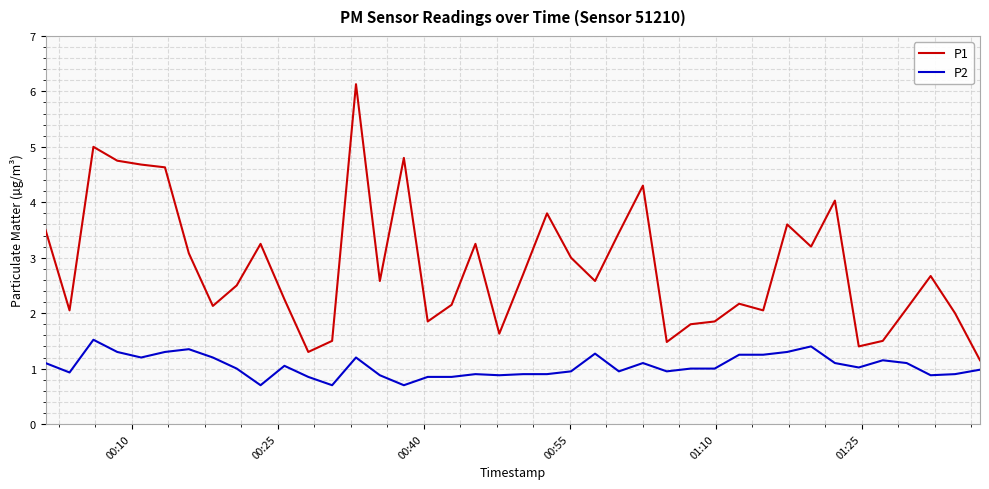

Rank the series by their average value, from highest to lowest.

P1, P2